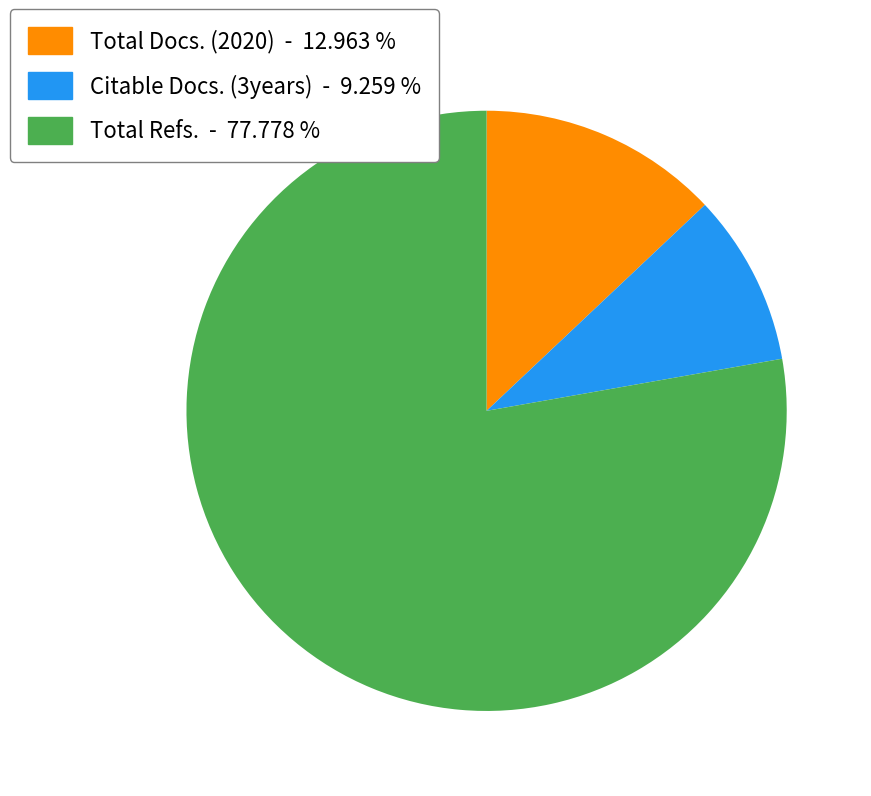

Is there any slice that represents more than half of the pie?

Yes